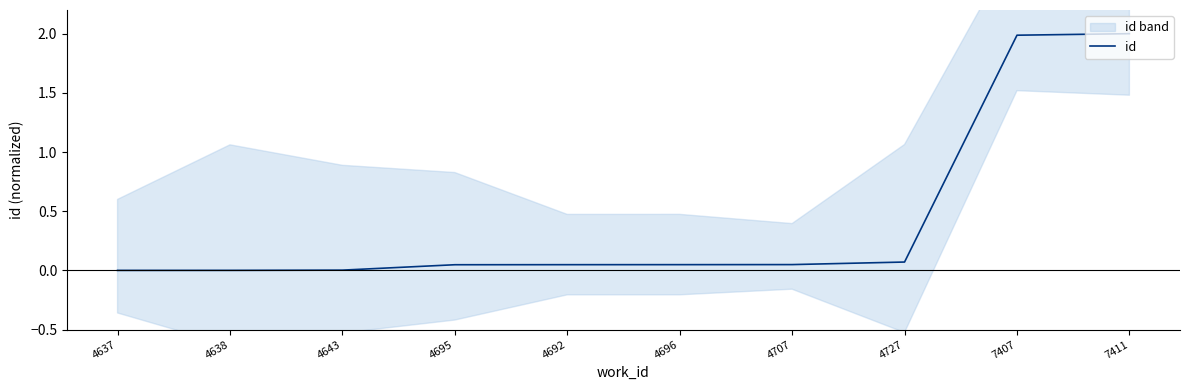

Where is the data nearest to the value 1?

4727